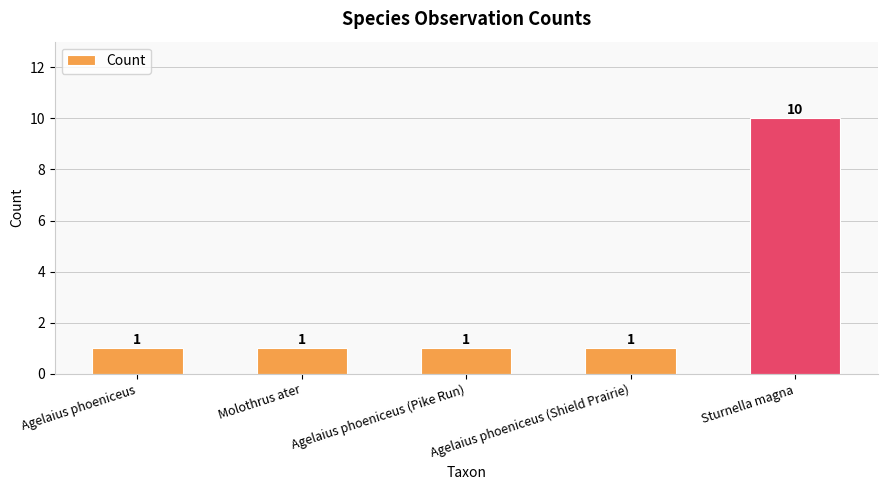

Which label corresponds to the largest value in the chart?

Sturnella magna